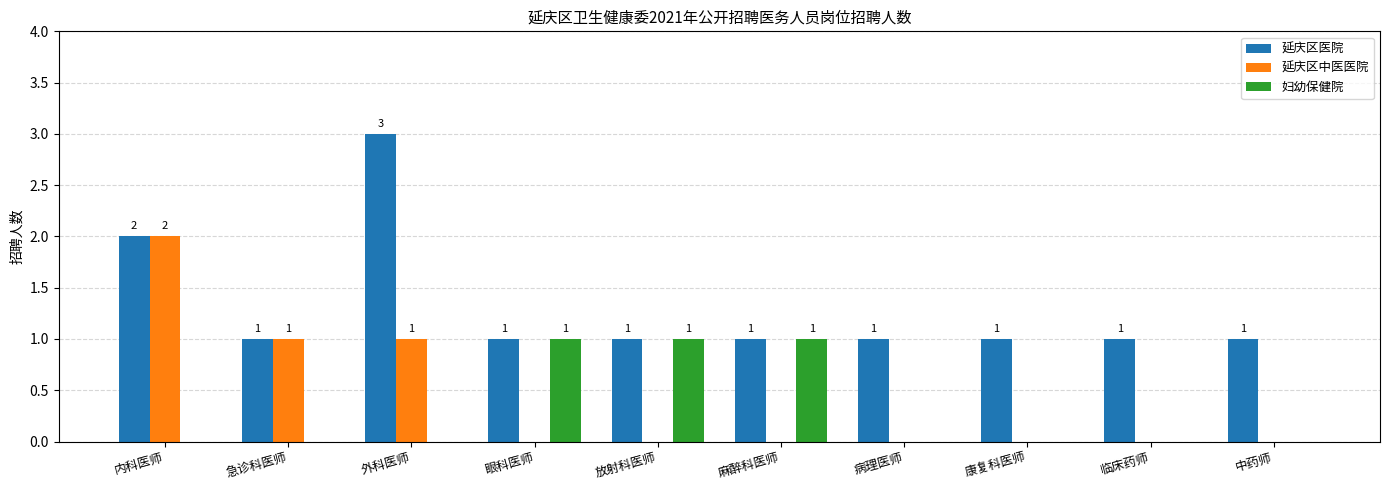

Which label corresponds to the largest value in the chart?

外科医师